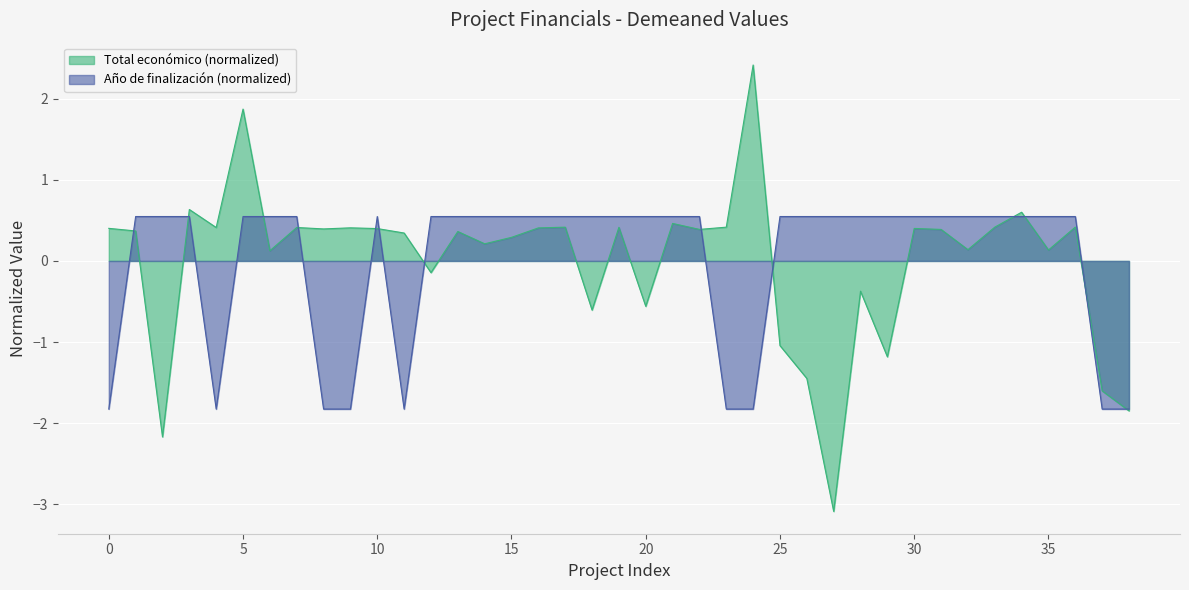

Read the value at 2024.

-1.8